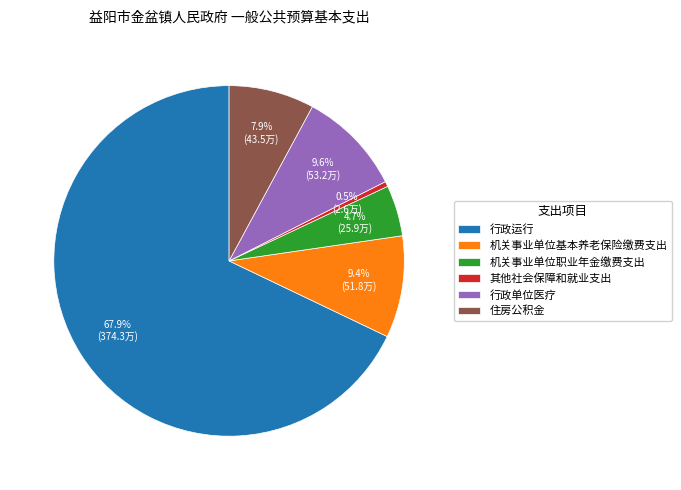

True or false: 行政运行 accounts for 57% of the total.

False